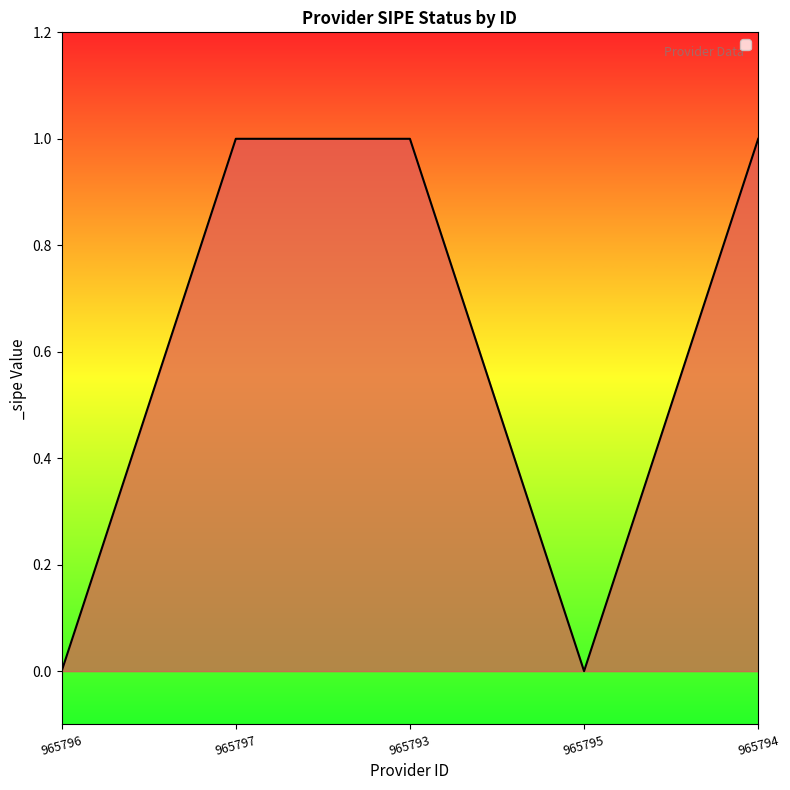

How many interior local valleys (lower than both neighbors) does the data have?

1